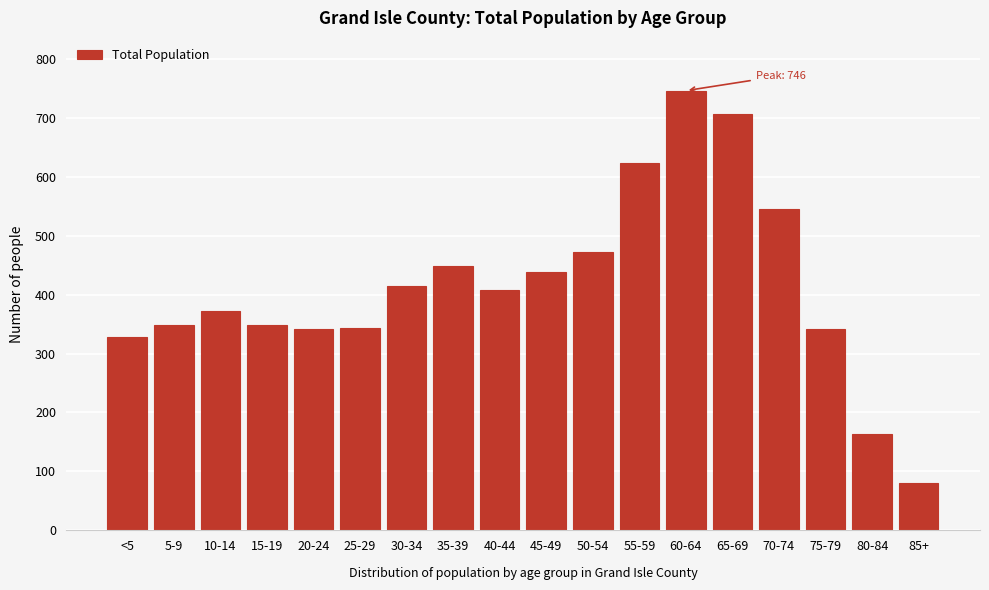

What is the difference between the second highest and minimum values?

626